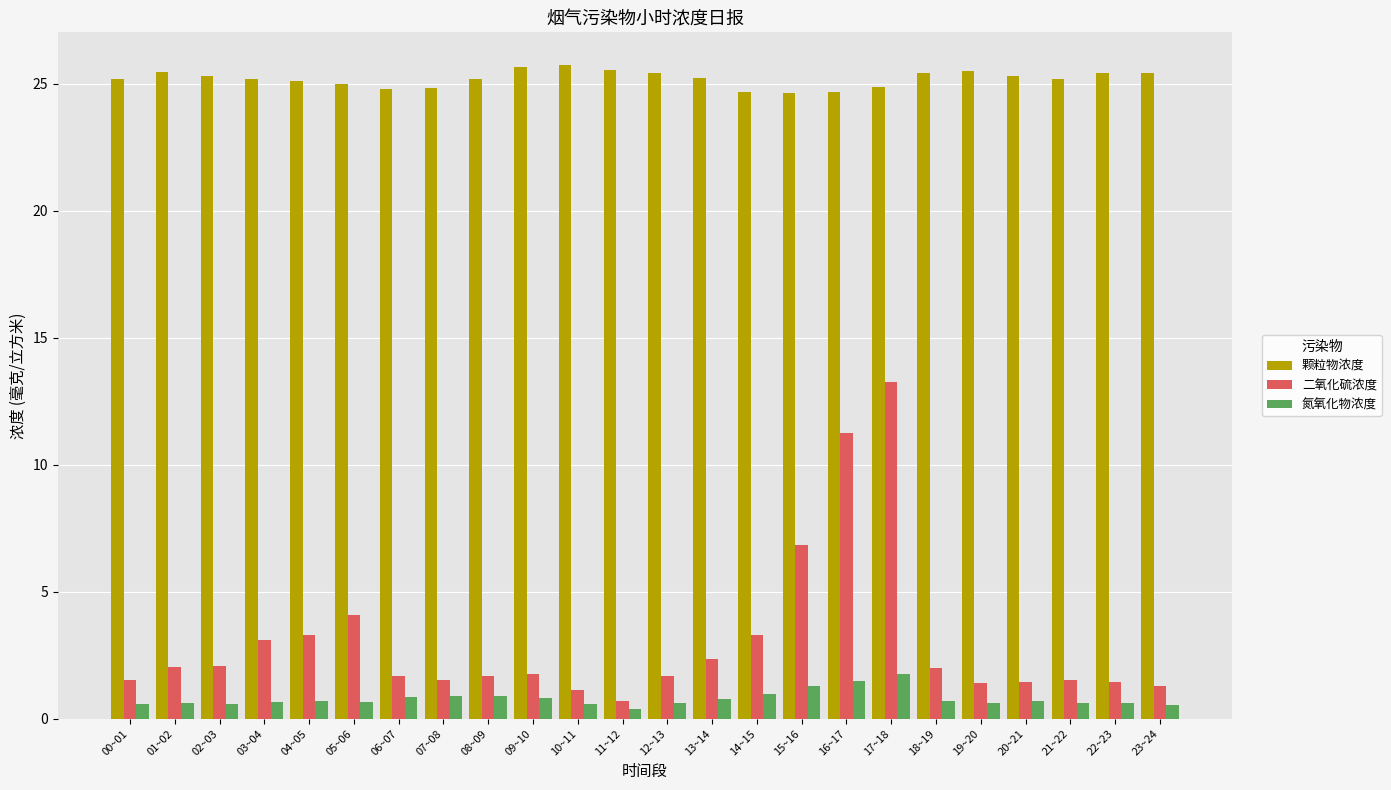

How many groups of bars are there?

24